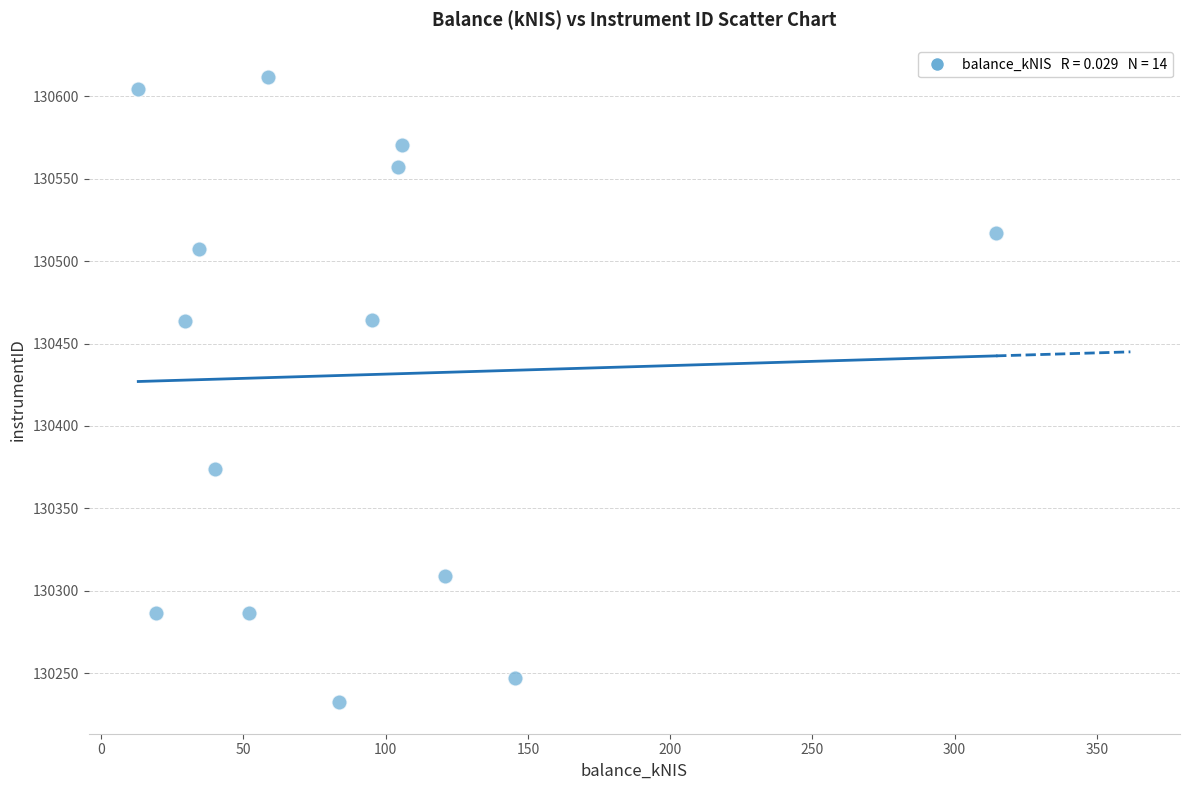

What is the range of X values (max minus min)?

301.6